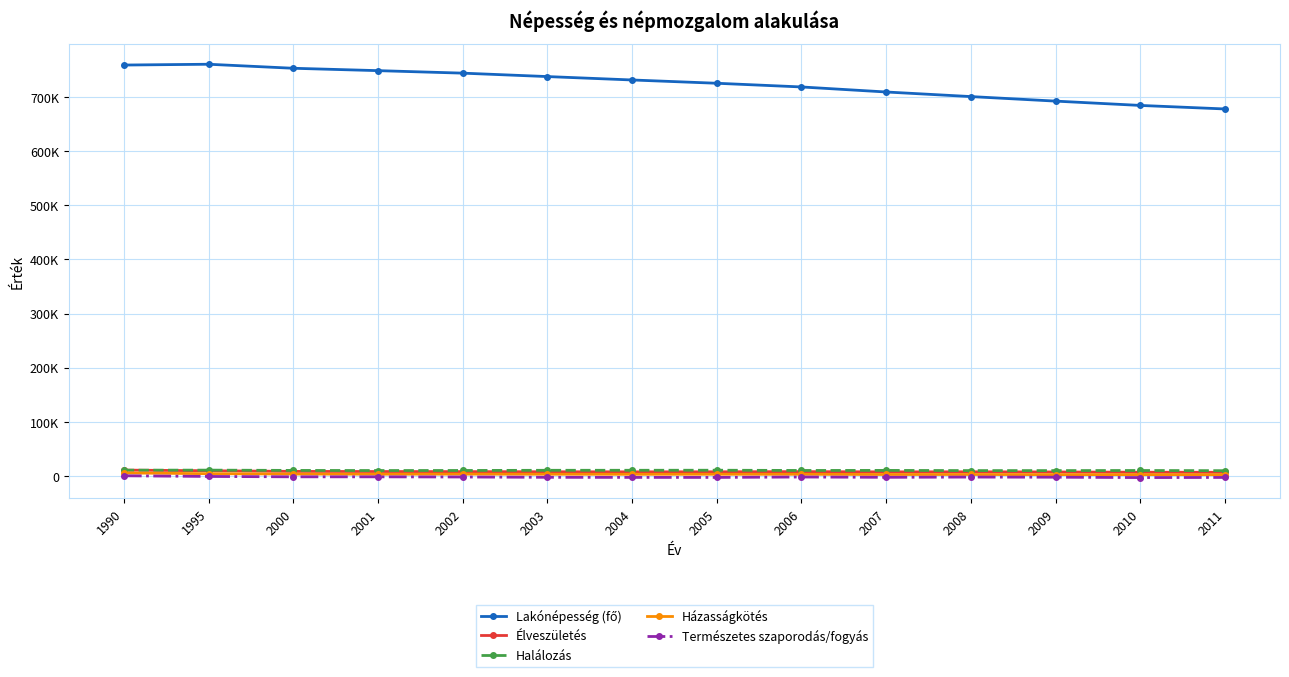

Reading left to right, what are all the values shown in this chart?

Lakónépesség (fő): 1990=759446	1995=760925	2000=753497	2001=749104	2002=744484	2003=738143	2004=731854	2005=725779	2006=718951	2007=709634	2008=701160	2009=692771	2010=684793	2011=678261
Élveszületés: 1990=10588	1995=9411	2000=8209	2001=7949	2002=7773	2003=7513	2004=7378	2005=7442	2006=7772	2007=7317	2008=7425	2009=7142	2010=6686	2011=6551
Halálozás: 1990=10480	1995=10547	2000=10015	2001=9790	2002=9907	2003=10243	2004=10267	2005=10367	2006=9939	2007=10049	2008=9699	2009=9682	2010=9877	2011=9518
Házasságkötés: 1990=5301	1995=4003	2000=3306	2001=3031	2002=3164	2003=2965	2004=2837	2005=2918	2006=2864	2007=2484	2008=2476	2009=2251	2010=2221	2011=2087
Természetes szaporodás/fogyás: 1990=108	1995=-1136	2000=-1806	2001=-1841	2002=-2134	2003=-2730	2004=-2889	2005=-2925	2006=-2167	2007=-2732	2008=-2274	2009=-2540	2010=-3191	2011=-2967